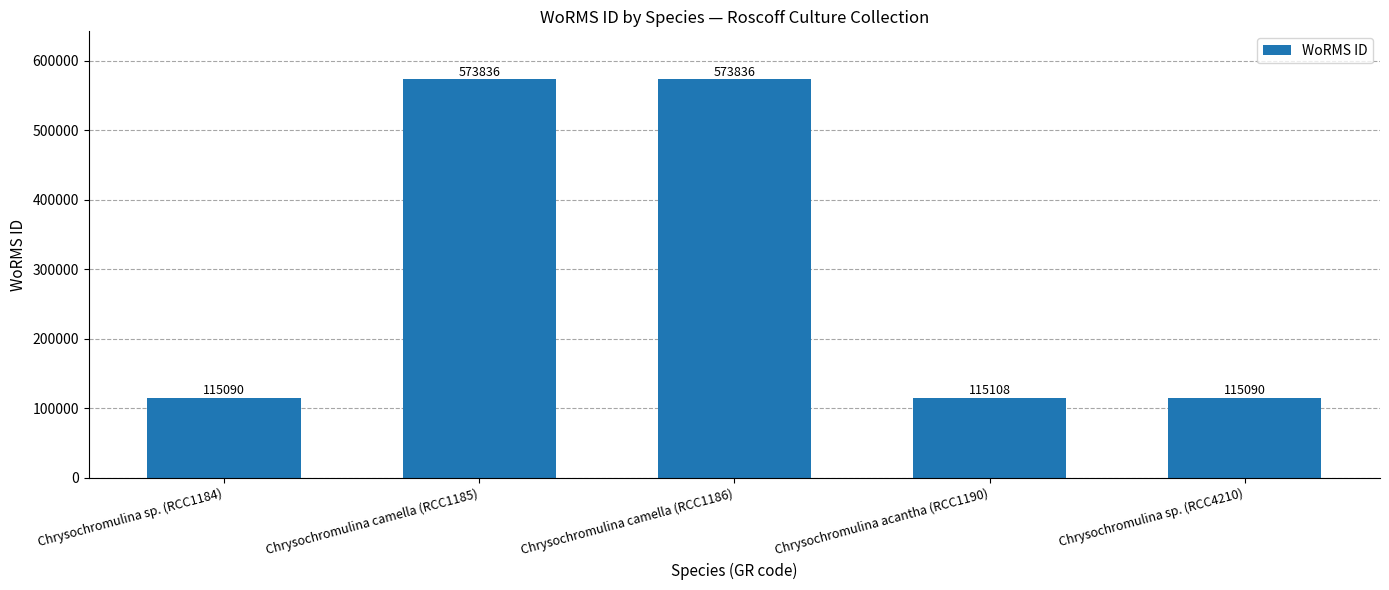

What is the maximum value shown in the chart?

573836